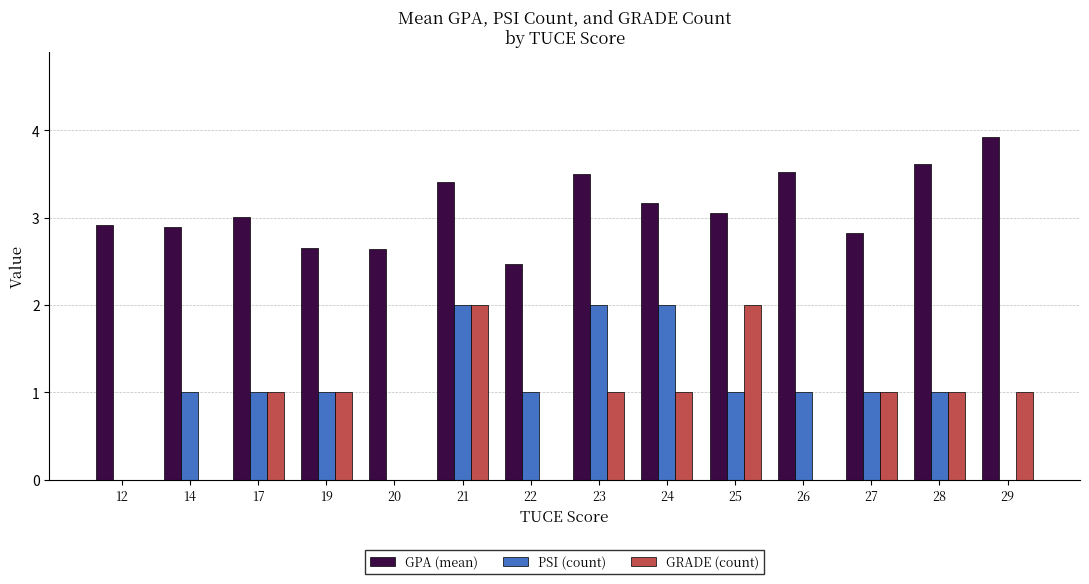

Which series changed the most between 27 and 28?

GPA (mean)